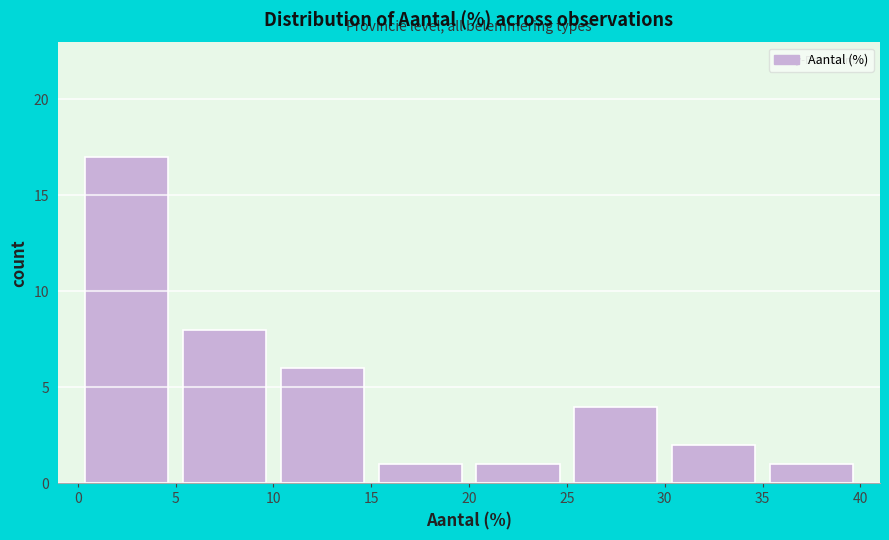

Which range on the x-axis has the tallest bar?

0 to 5